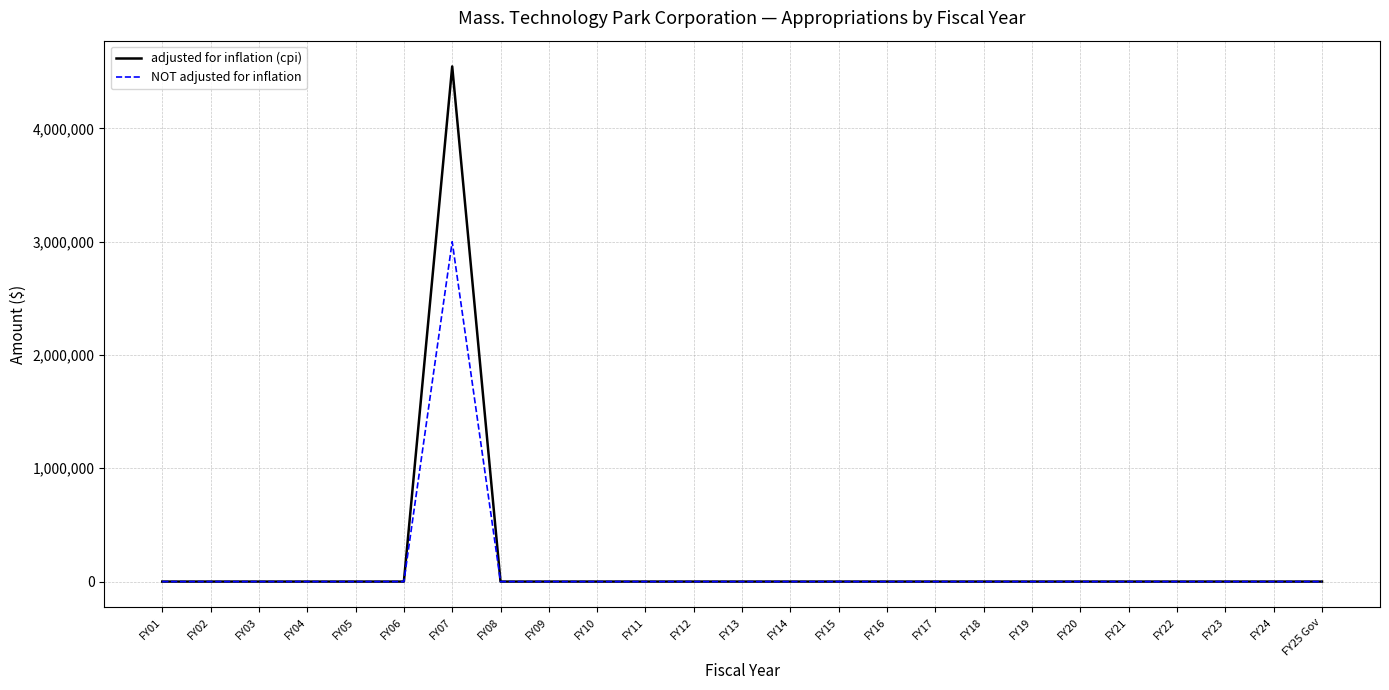

What is the average value of the adjusted for inflation (cpi) series?

181900